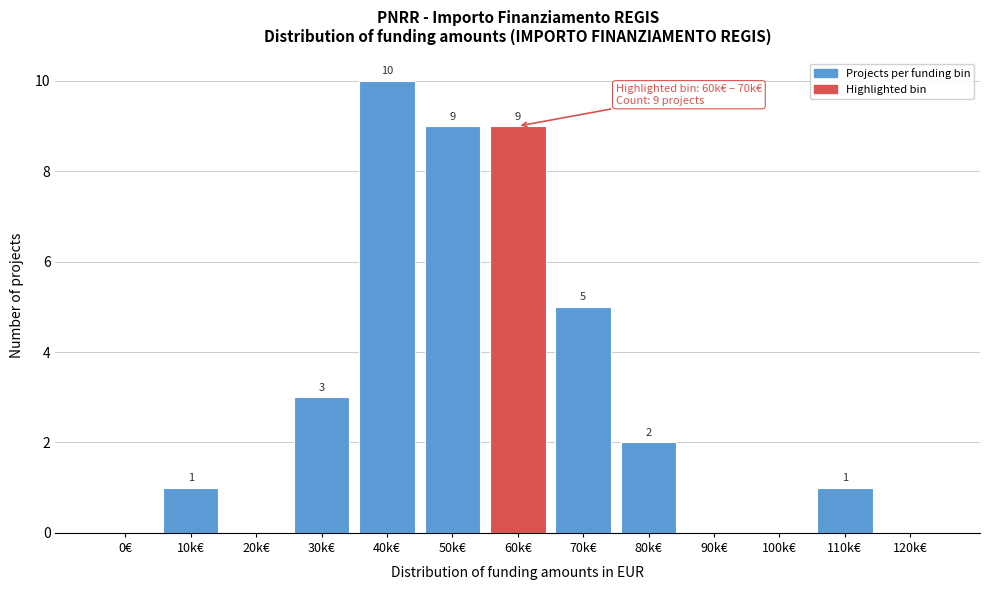

Reading right to left, list all the values displayed in this chart.

120k€=0	110k€=1	100k€=0	90k€=0	80k€=2	70k€=5	60k€=9	50k€=9	40k€=10	30k€=3	20k€=0	10k€=1	0€=0